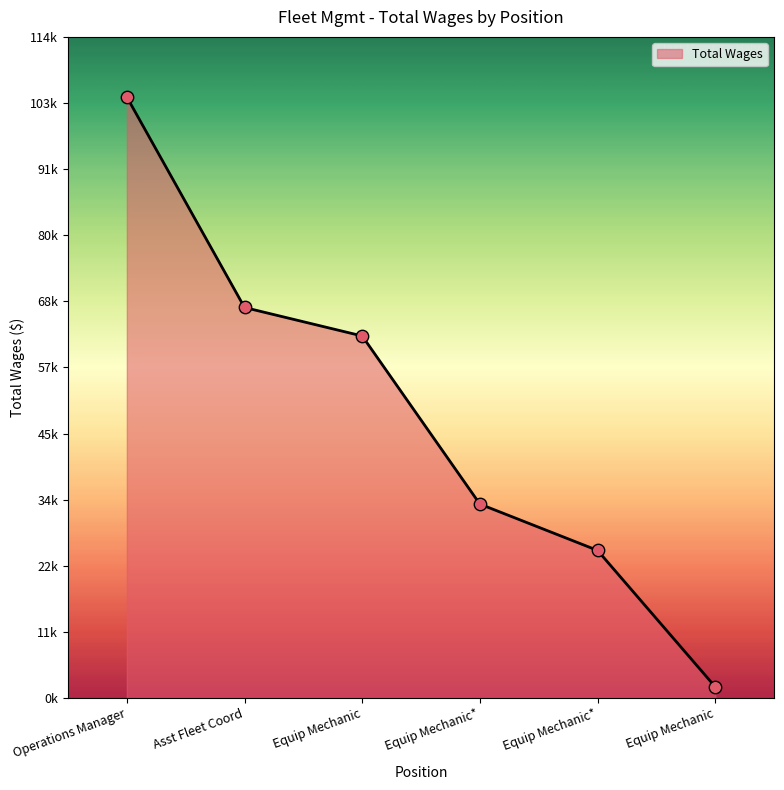

What is the change in value from Equip Mechanic* to Equip Mechanic*?

-8047